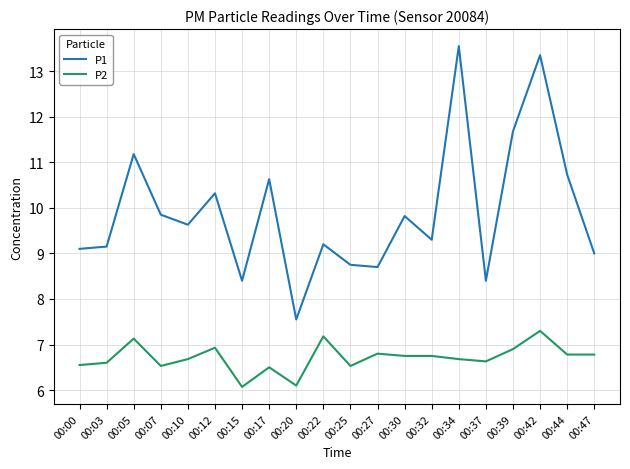

Rank the series by their average value, from lowest to highest.

P2, P1